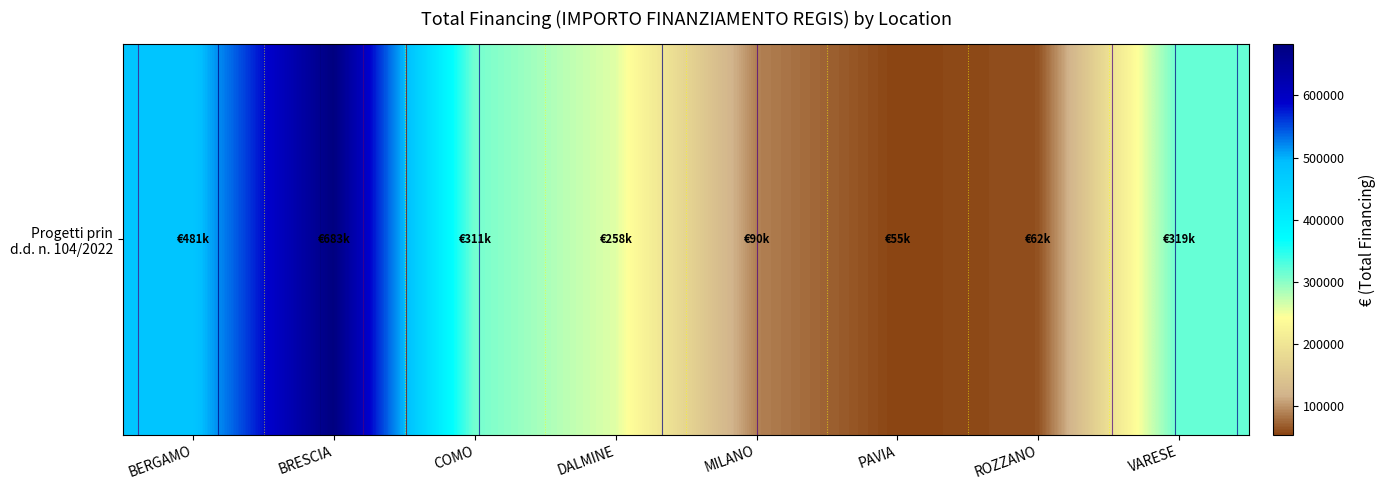

Reading left to right, list all the values displayed in this chart.

BERGAMO=480788.9	BRESCIA=682502.5	COMO=311137.0	DALMINE=258386.7	MILANO=90268.6	PAVIA=54577.6	ROZZANO=62062.4	VARESE=319070.1